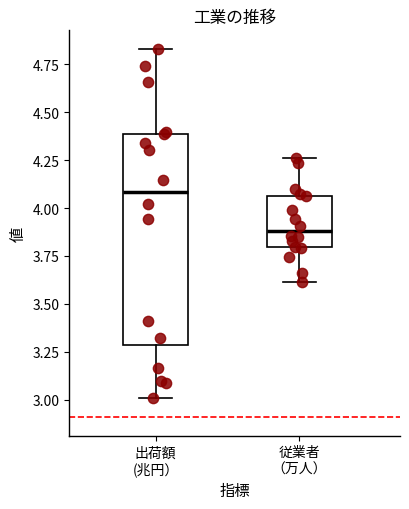

Reading left to right, read every box against the y-axis: the position of its median line, the range the box covers, and the ends of its whiskers. The values are not printed on the chart, so give them approximately, as read against the axis.

出荷額 (兆円）: median 4.10, box 3.30 to 4.40, whiskers 3.00 to 4.85
従業者 （万人）: median 3.90, box 3.80 to 4.05, whiskers 3.60 to 4.25